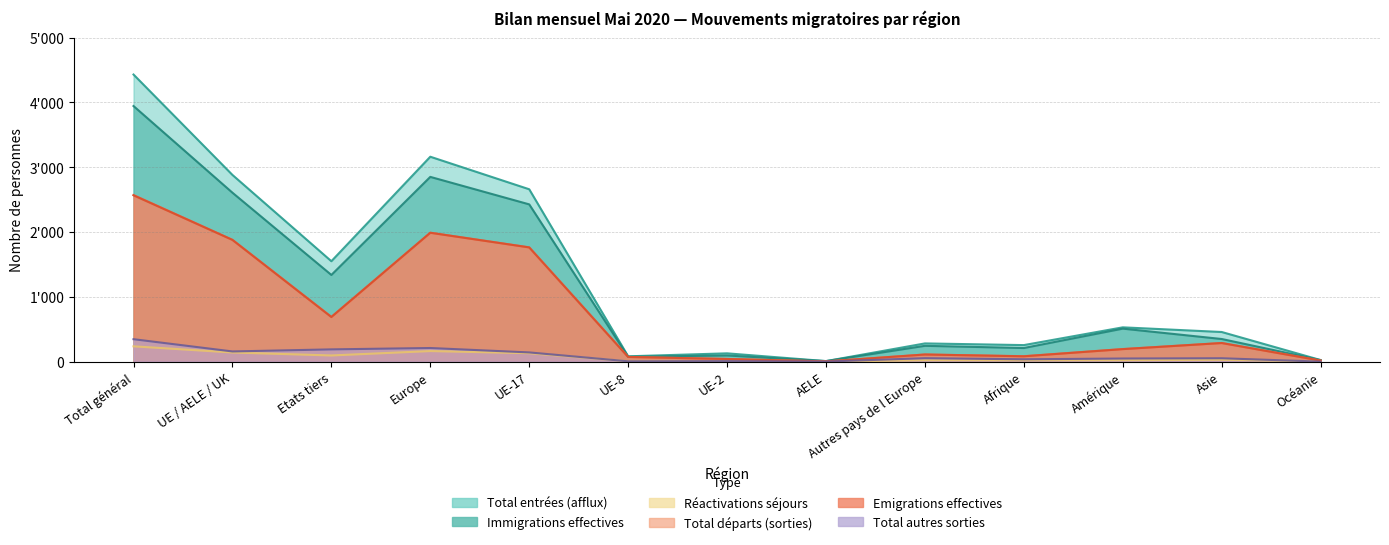

Reading right to left, list all the values displayed in this chart.

Total entrées (afflux): Océanie=24	Asie=457	Amérique=529	Afrique=255	Autres pays de l Europe=281	AELE=8	UE-2=128	UE-8=82	UE-17=2659	Europe=3161	Etats tiers=1549	UE / AELE / UK=2880	Total général=4429
Total départs (sorties): Océanie=16	Asie=287	Amérique=194	Afrique=84	Autres pays de l Europe=110	AELE=3	UE-2=41	UE-8=72	UE-17=1763	Europe=1989	Etats tiers=691	UE / AELE / UK=1879	Total général=2570
Total autres sorties: Océanie=0	Asie=52	Amérique=48	Afrique=36	Autres pays de l Europe=53	AELE=1	UE-2=8	UE-8=5	UE-17=142	Europe=210	Etats tiers=189	UE / AELE / UK=157	Total général=346
Immigrations effectives: Océanie=23	Asie=349	Amérique=509	Afrique=210	Autres pays de l Europe=244	AELE=8	UE-2=95	UE-8=74	UE-17=2426	Europe=2850	Etats tiers=1337	UE / AELE / UK=2606	Total général=3943
Emigrations effectives: Océanie=16	Asie=287	Amérique=193	Afrique=82	Autres pays de l Europe=110	AELE=3	UE-2=41	UE-8=72	UE-17=1762	Europe=1988	Etats tiers=688	UE / AELE / UK=1878	Total général=2566
Réactivations séjours: Océanie=2	Asie=29	Amérique=22	Afrique=20	Autres pays de l Europe=22	AELE=0	UE-2=6	UE-8=5	UE-17=130	Europe=163	Etats tiers=95	UE / AELE / UK=141	Total général=236